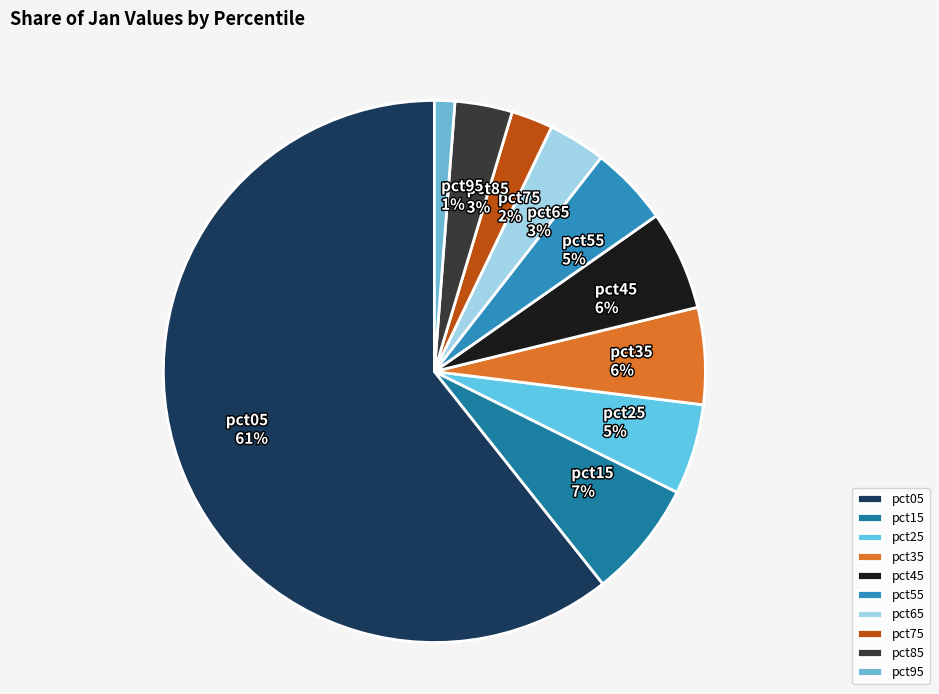

To the nearest percent, what is the combined percentage of pct25 and pct55?

10%